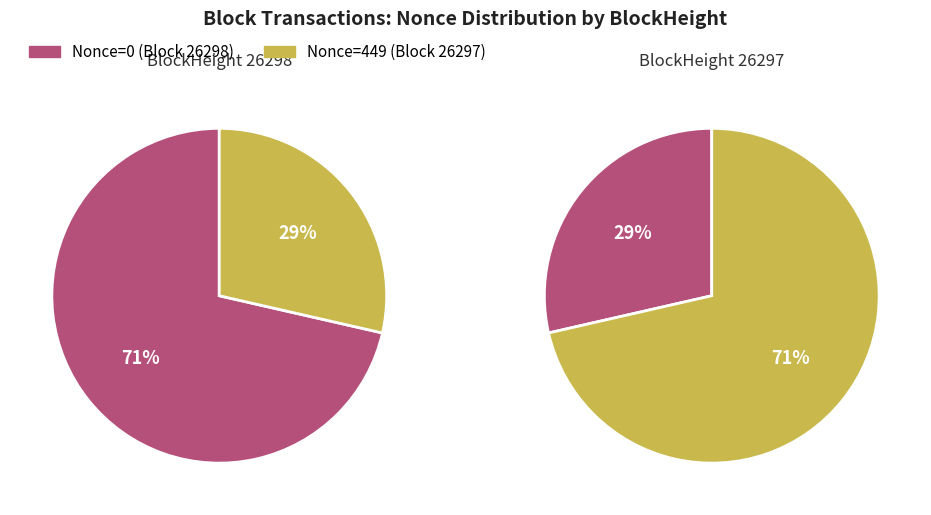

What percentage is the 26297 slice, to the nearest percent?

29%